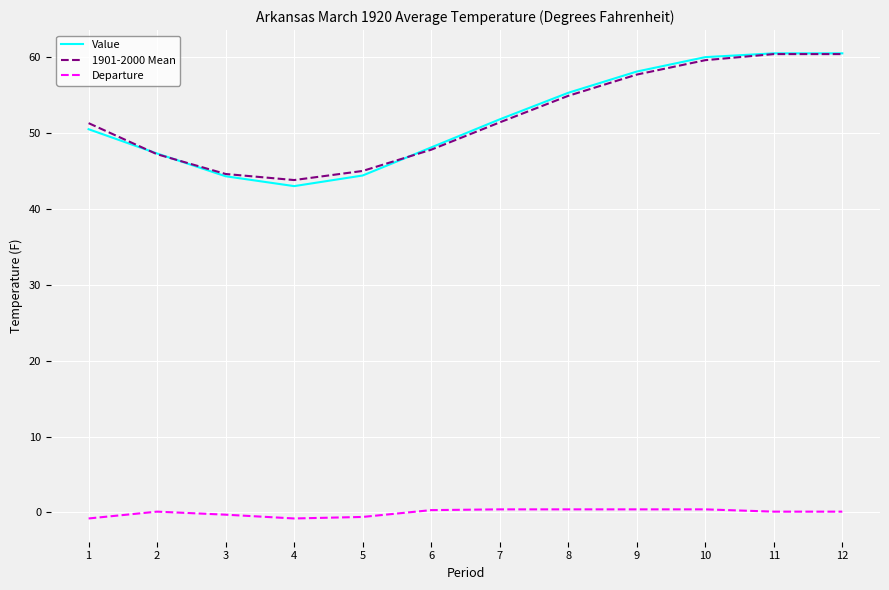

What is the approximate value of Value at 4?

43.0